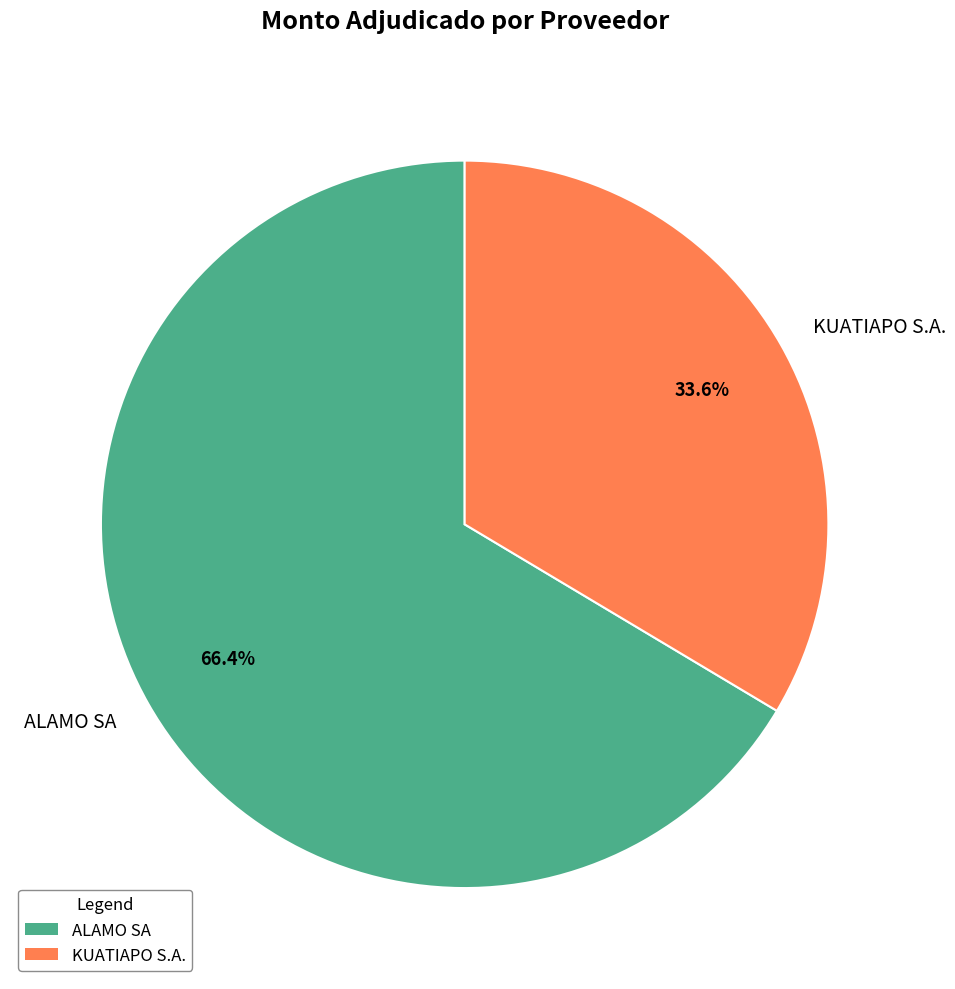

How many segments does this pie chart have?

2